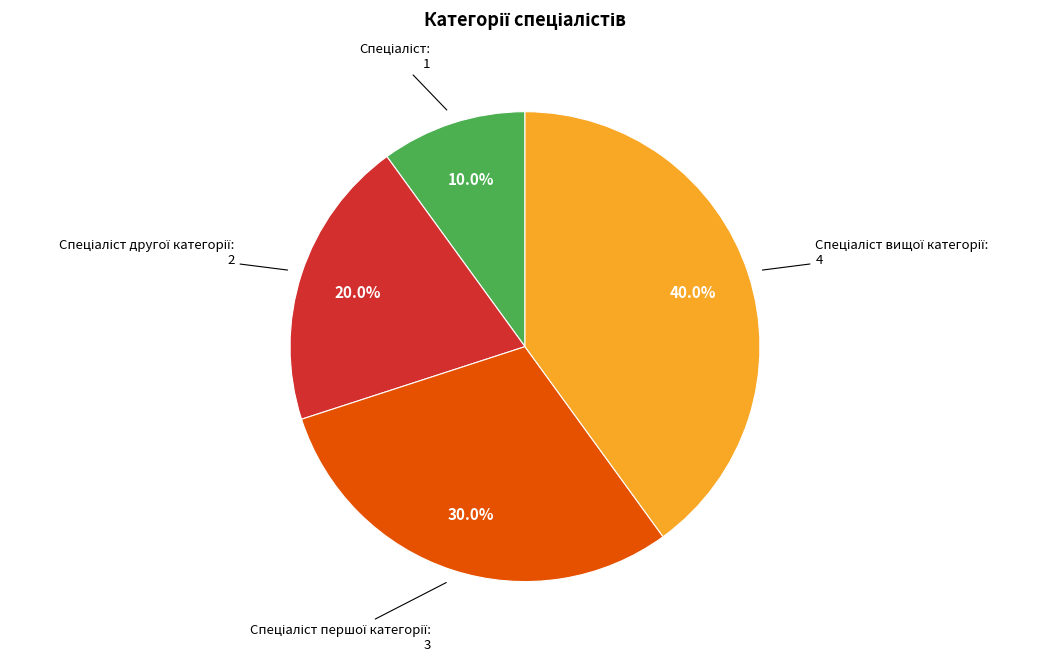

Does any single category account for the majority?

No